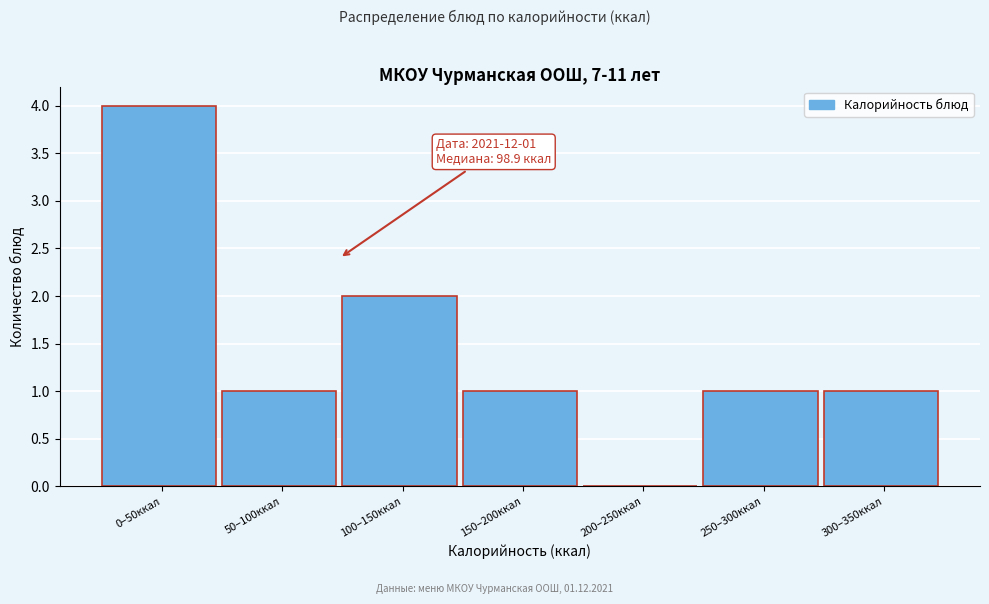

What is the sum of the values at 100–150ккал and 50–100ккал?

3